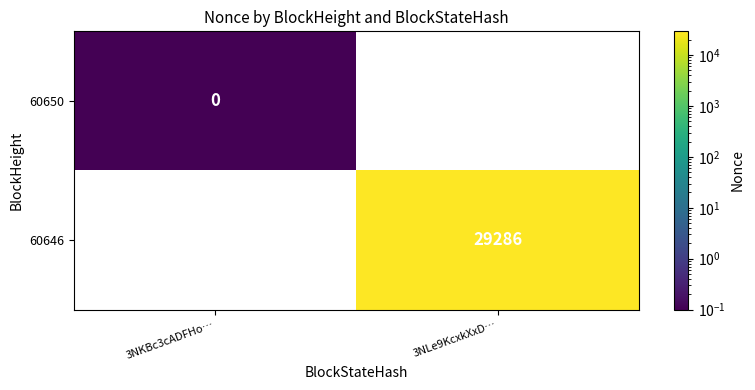

The value of 60646 at 3NLe9KcxkXxD… is 29286.0. True or false?

True